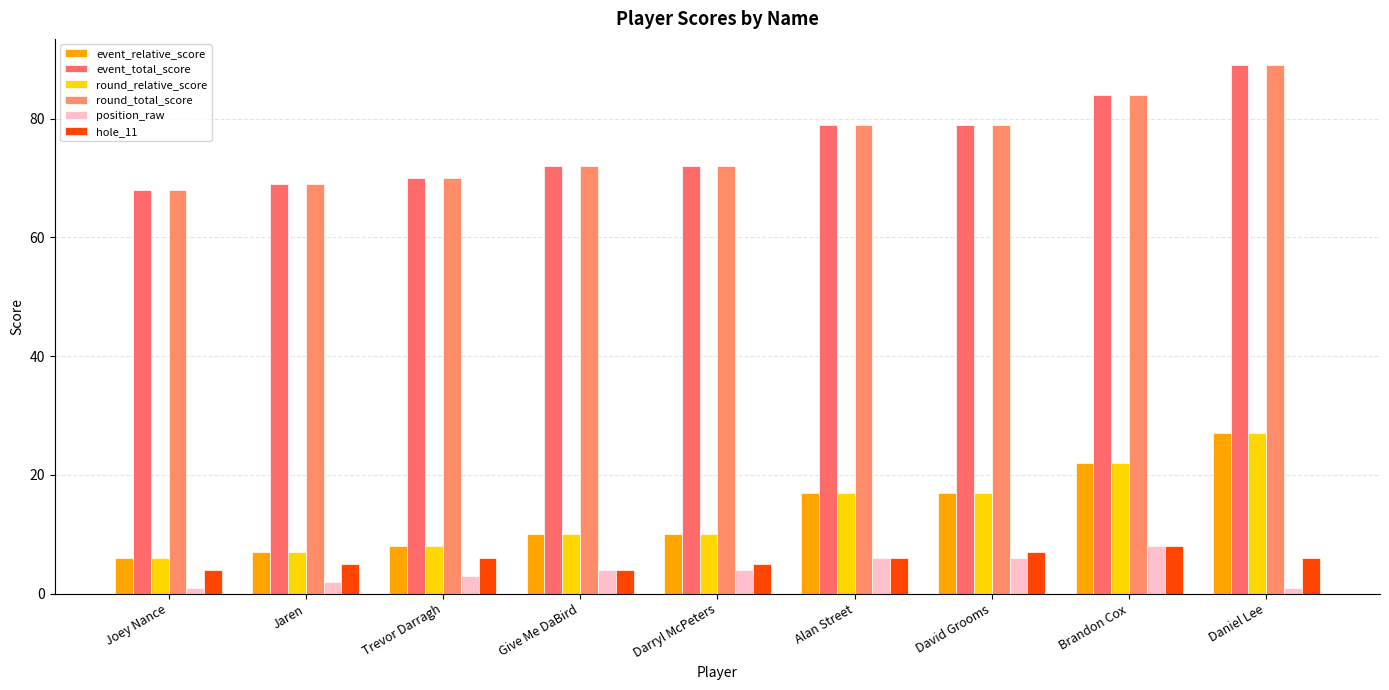

Which series has the widest spread of values?

event_relative_score